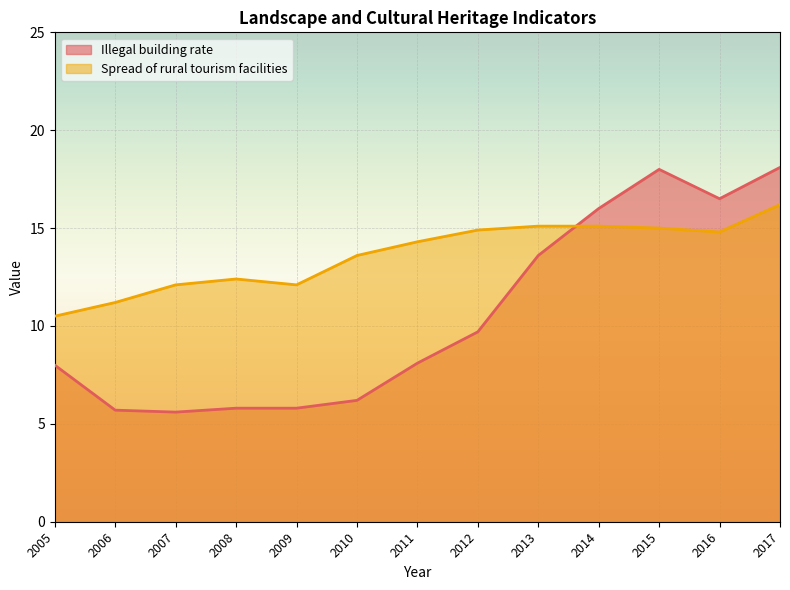

True or false: Illegal building rate has a value of 3.9 at 2008.

False